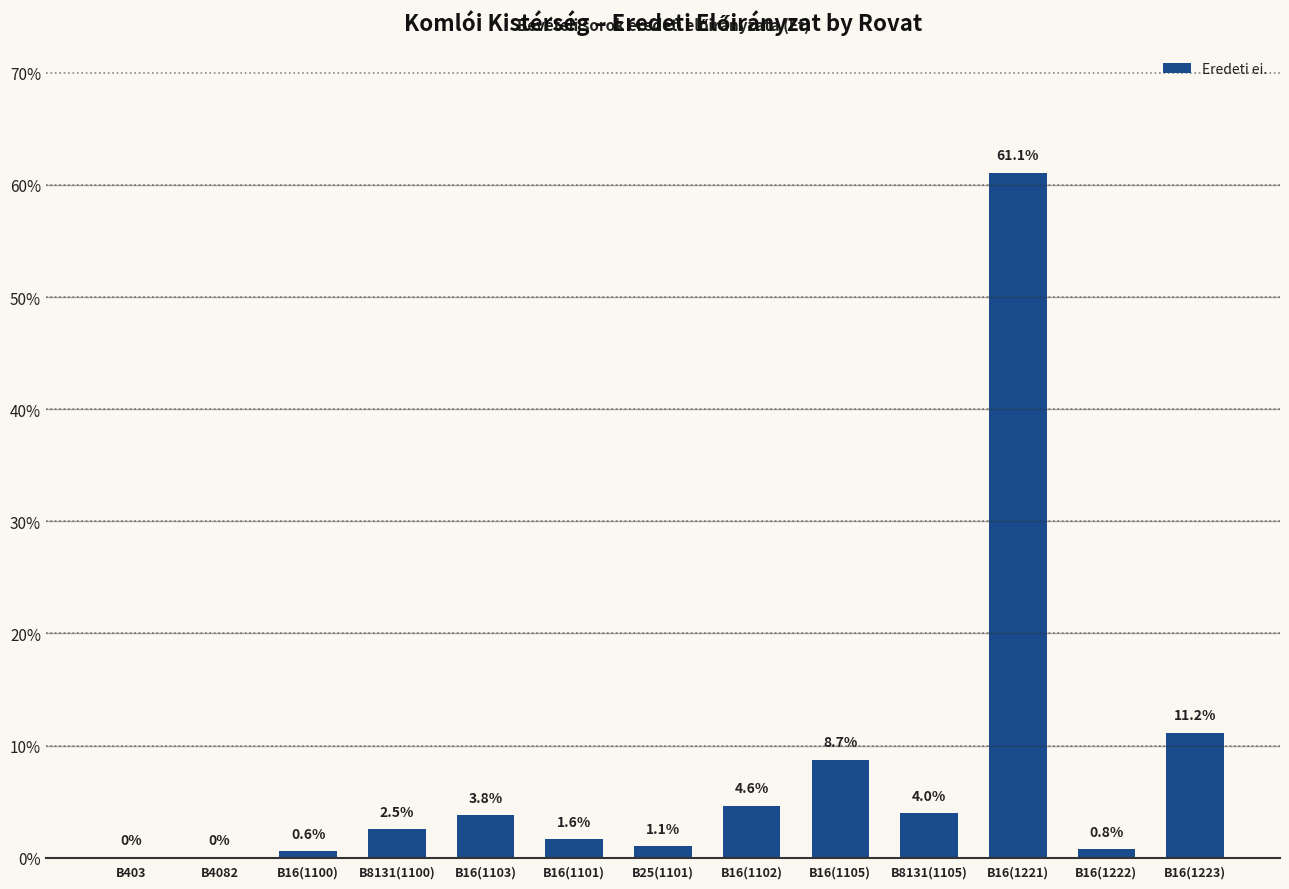

Where is the data nearest to the value 30?

B16(1223)